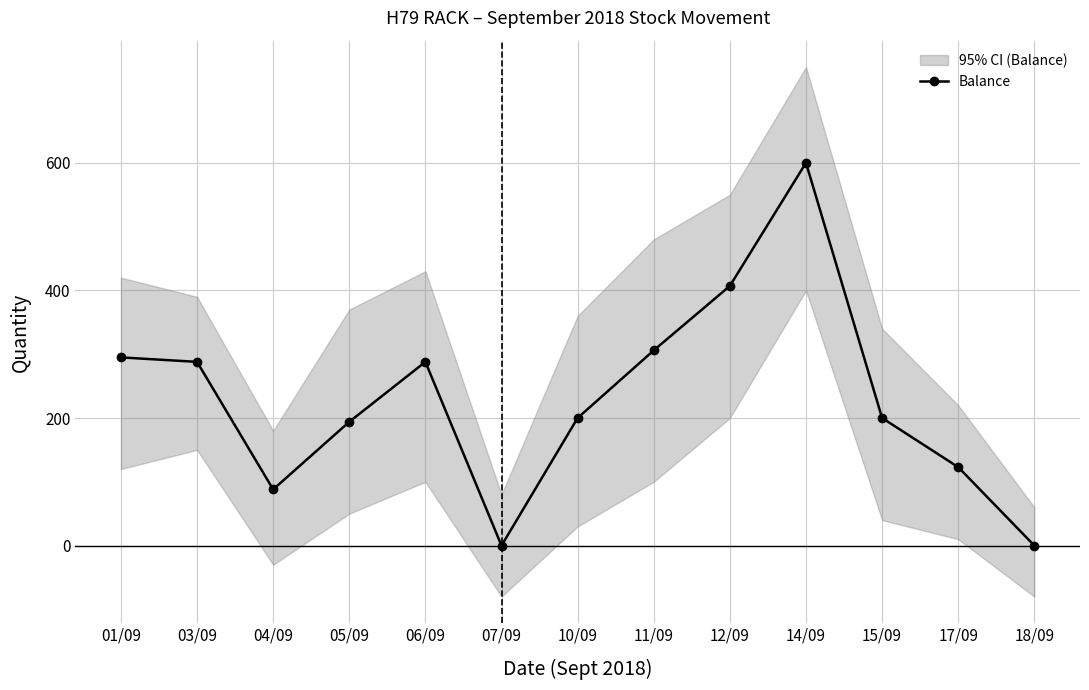

What is the greatest value displayed?

600